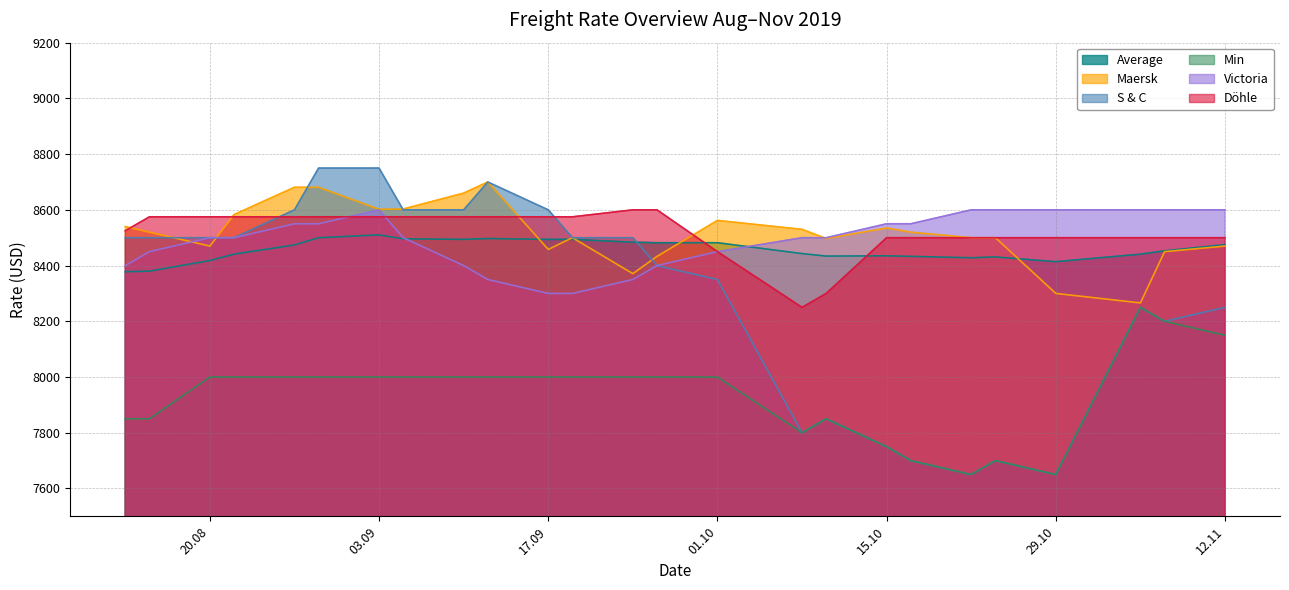

True or false: Min and Average intersect in this chart.

False